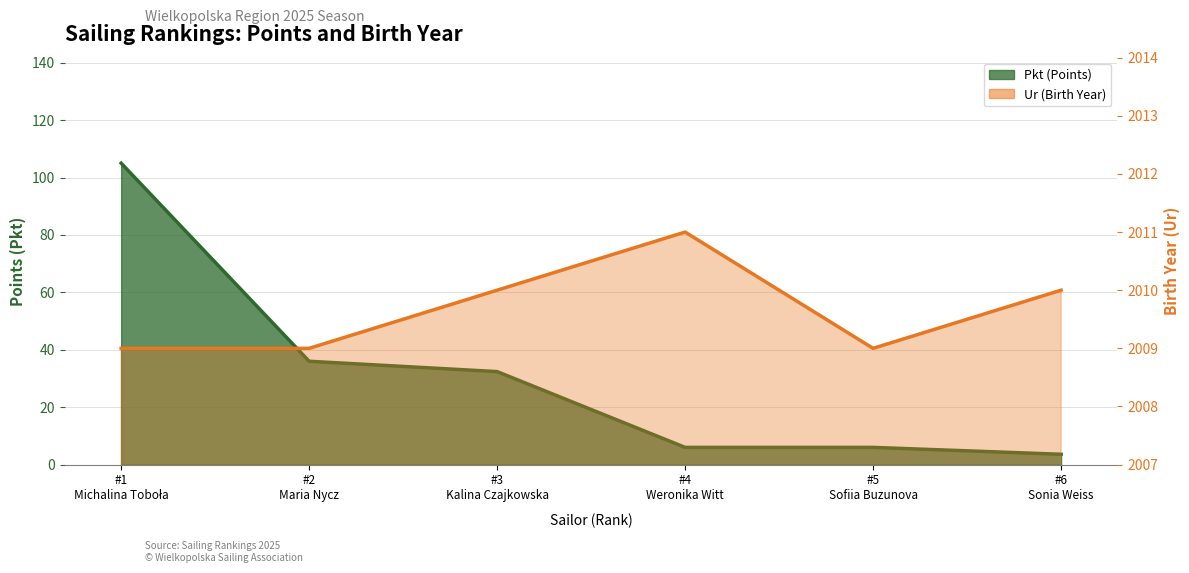

True or false: Pkt and Ur intersect in this chart.

False